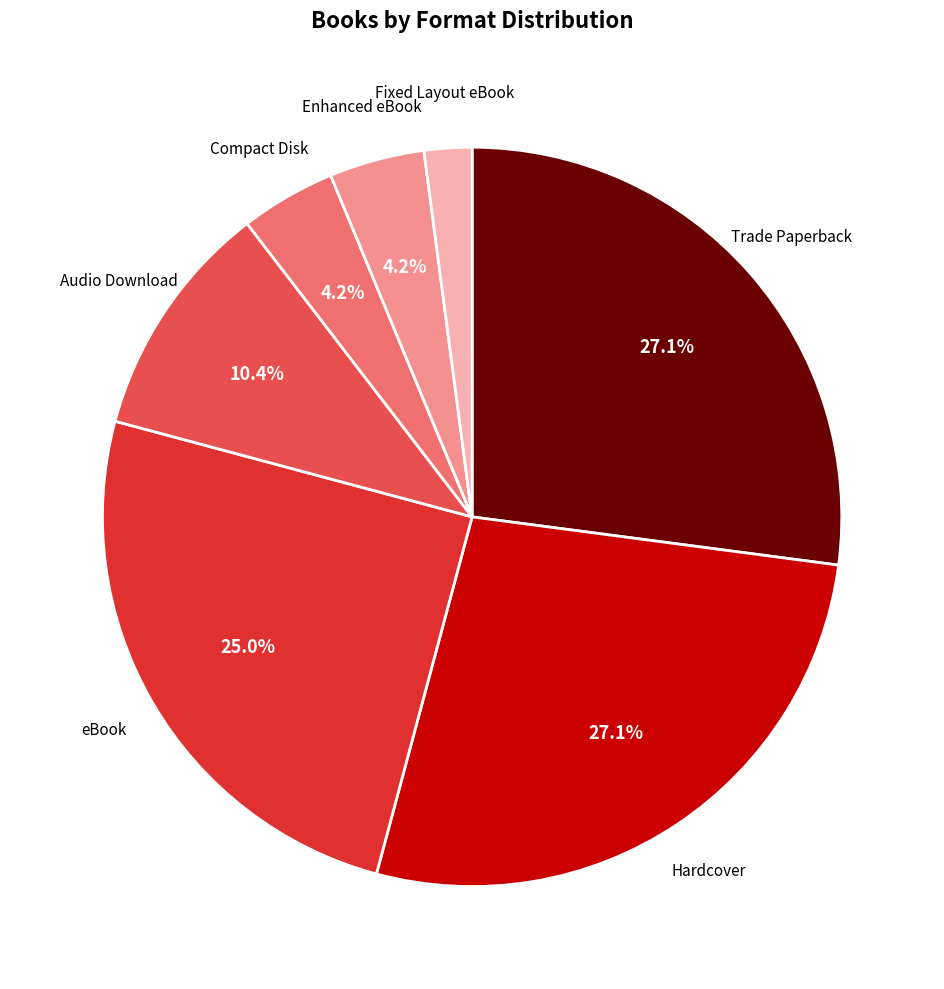

Count the number of slices in the pie.

7